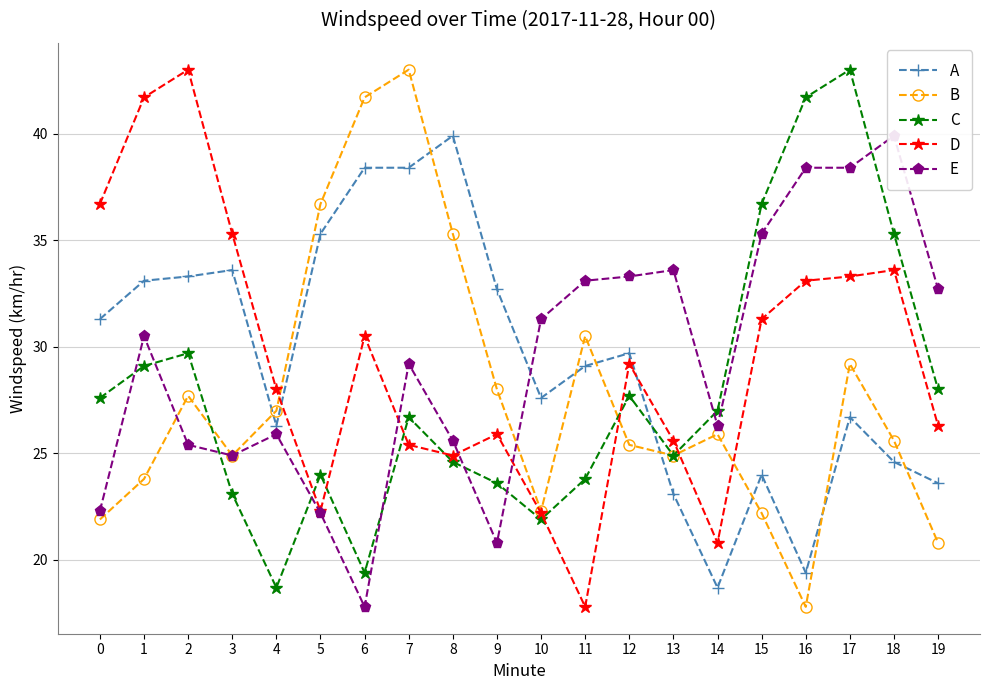

Reading right to left, transcribe all the data shown in this chart.

A: 23.6	24.6	26.7	19.4	24.0	18.7	23.1	29.7	29.1	27.6	32.7	39.9	38.4	38.4	35.3	26.3	33.6	33.3	33.1	31.3
B: 20.8	25.6	29.2	17.8	22.2	25.9	24.9	25.4	30.5	22.3	28.0	35.3	43.0	41.7	36.7	27.0	24.9	27.7	23.8	21.9
C: 28.0	35.3	43.0	41.7	36.7	27.0	24.9	27.7	23.8	21.9	23.6	24.6	26.7	19.4	24.0	18.7	23.1	29.7	29.1	27.6
D: 26.3	33.6	33.3	33.1	31.3	20.8	25.6	29.2	17.8	22.2	25.9	24.9	25.4	30.5	22.3	28.0	35.3	43.0	41.7	36.7
E: 32.7	39.9	38.4	38.4	35.3	26.3	33.6	33.3	33.1	31.3	20.8	25.6	29.2	17.8	22.2	25.9	24.9	25.4	30.5	22.3